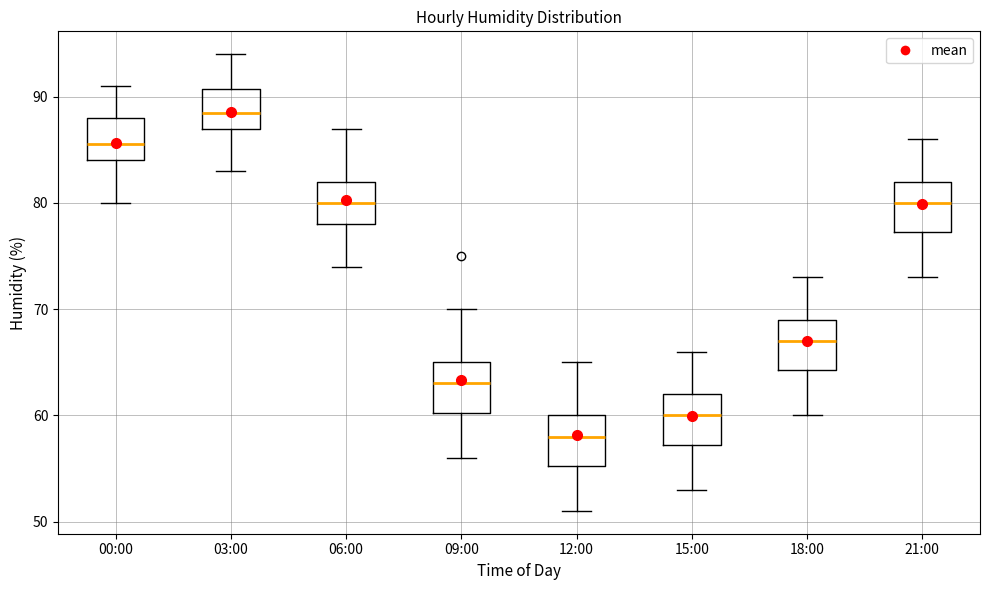

Which box's median line is the highest?

03:00